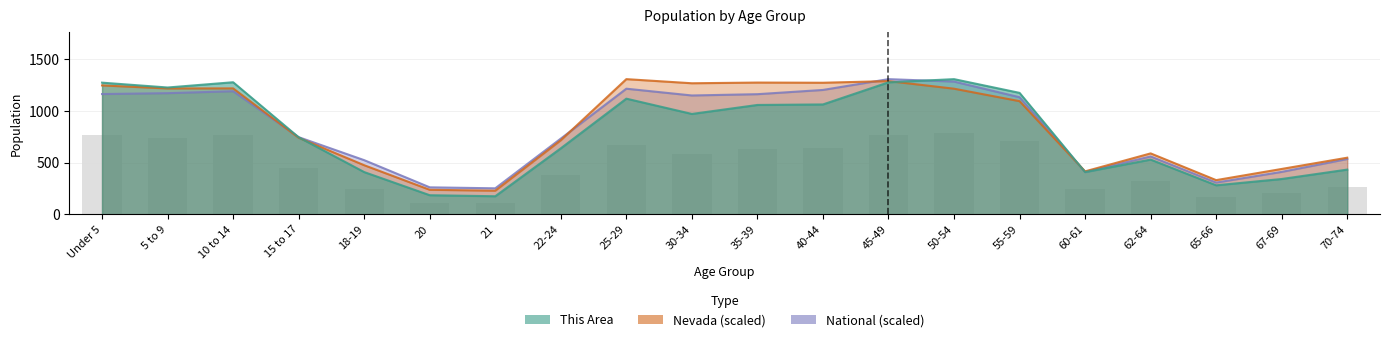

What is the label of the 4th bar from the left?

15 to 17